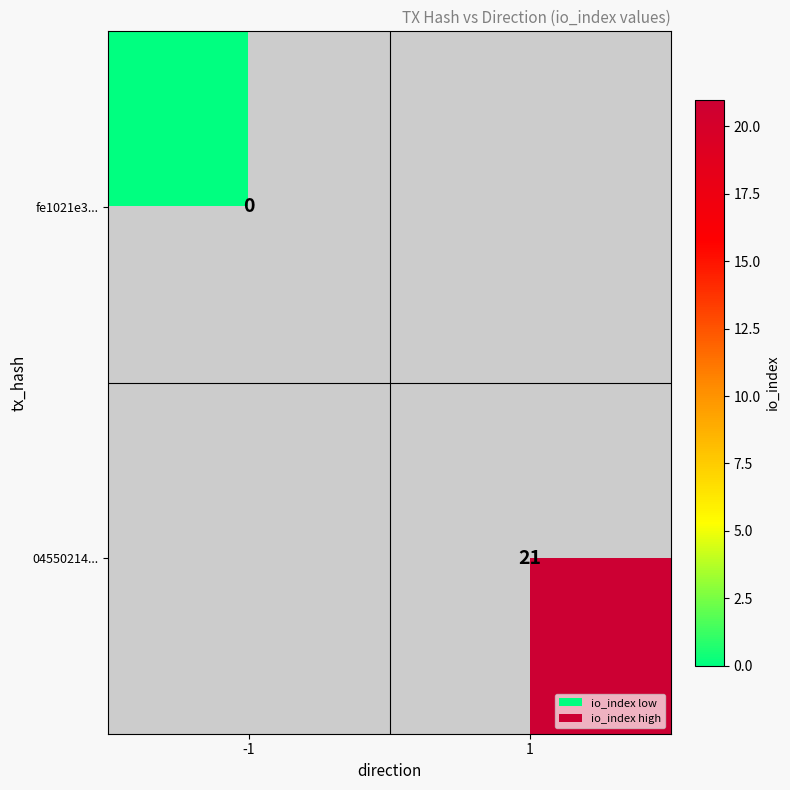

The value of 04550214... at 1 is 36. True or false?

False